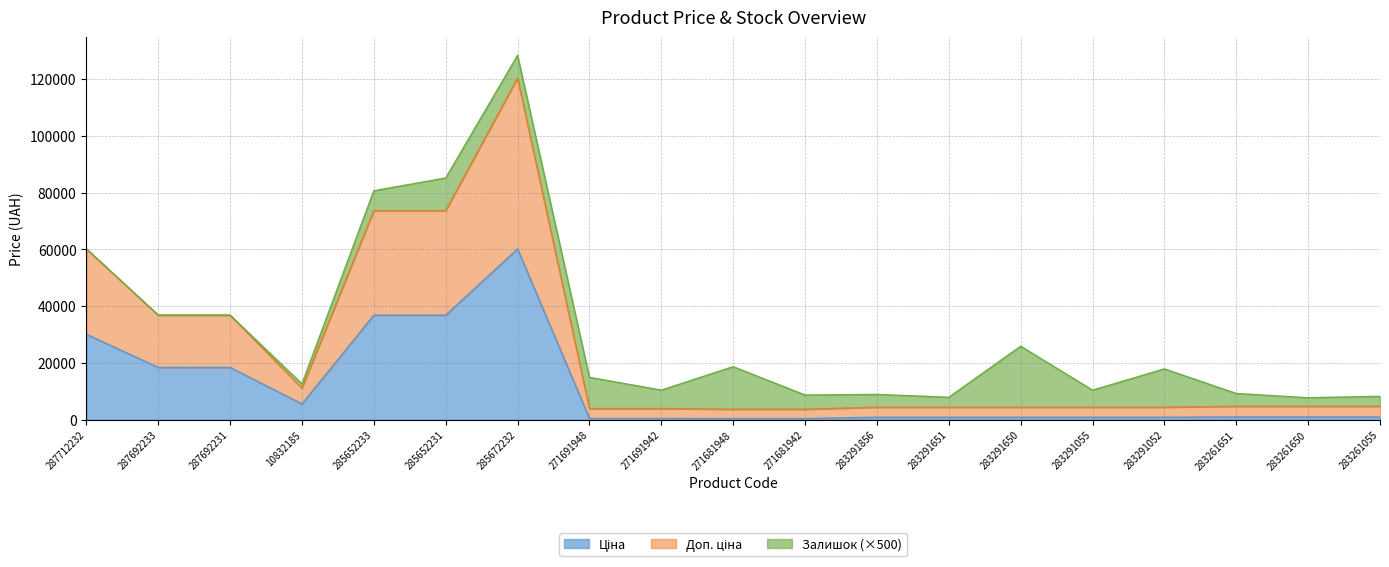

True or false: Ціна and Доп. ціна cross at least once.

False